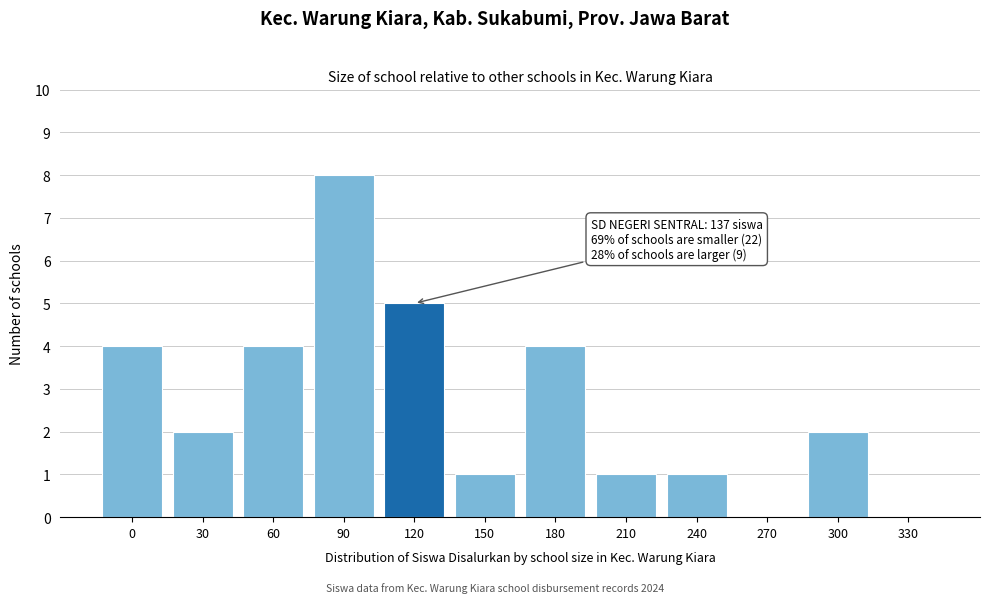

Reading right to left, what are all the values shown in this chart?

330=0	300=2	270=0	240=1	210=1	180=4	150=1	120=5	90=8	60=4	30=2	0=4